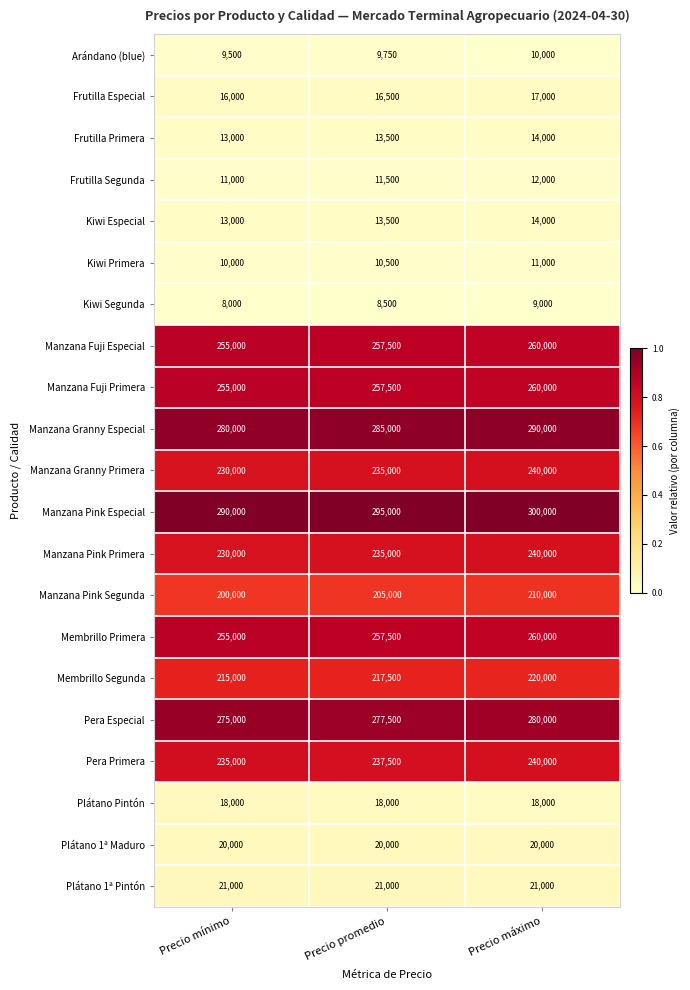

True or false: Frutilla Segunda has a value of 11500 at Precio promedio.

True